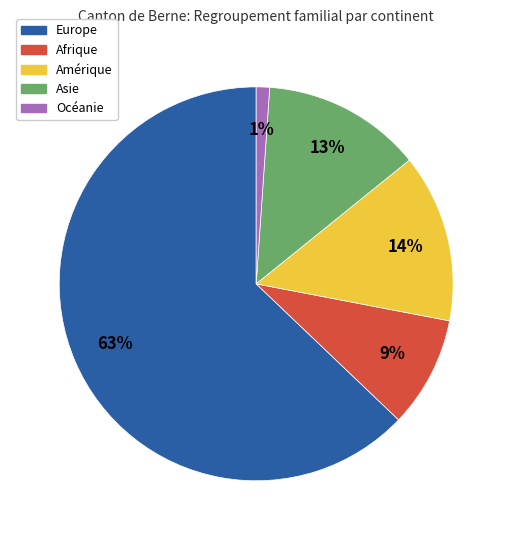

To the nearest percent, what is the average slice percentage?

20%